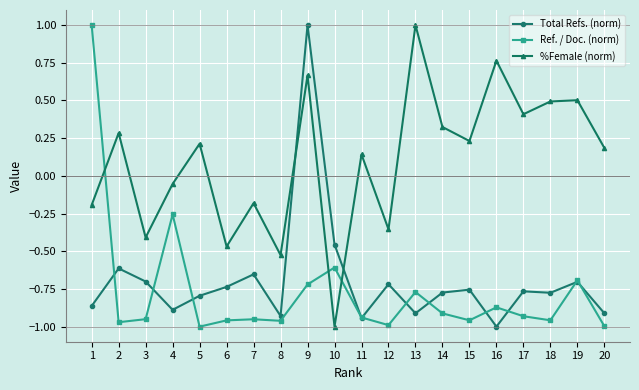

What is the maximum value shown in the chart?

1.0